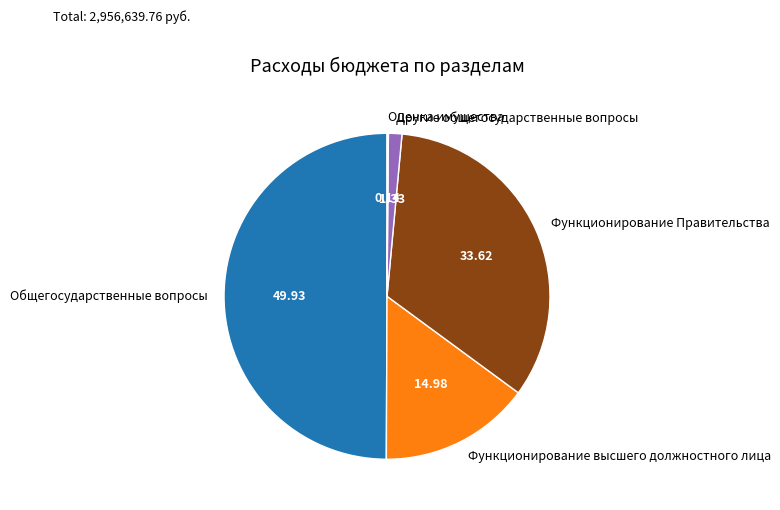

Combined, do Функционирование высшего должностного лица and Функционирование Правительства account for over 50%?

No